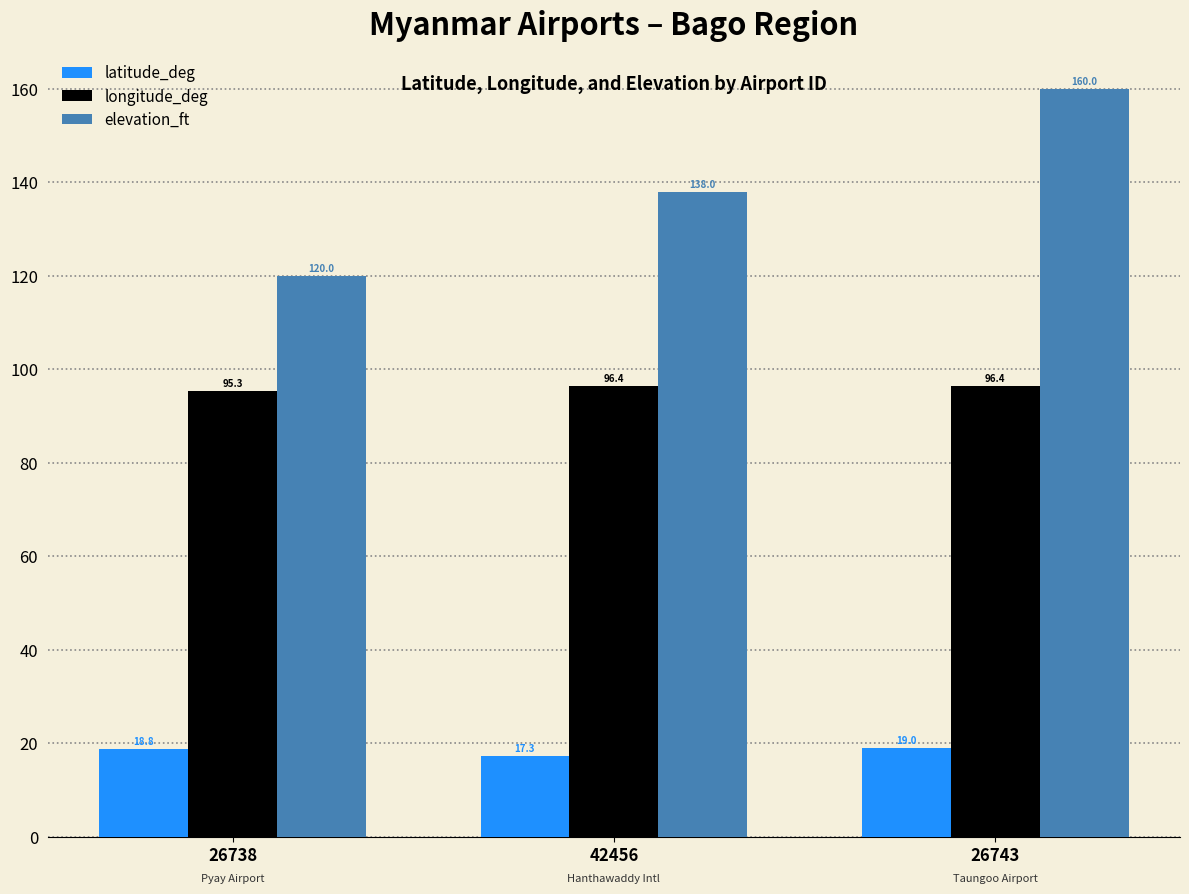

Are the bars grouped side by side (vs. stacked)?

Yes